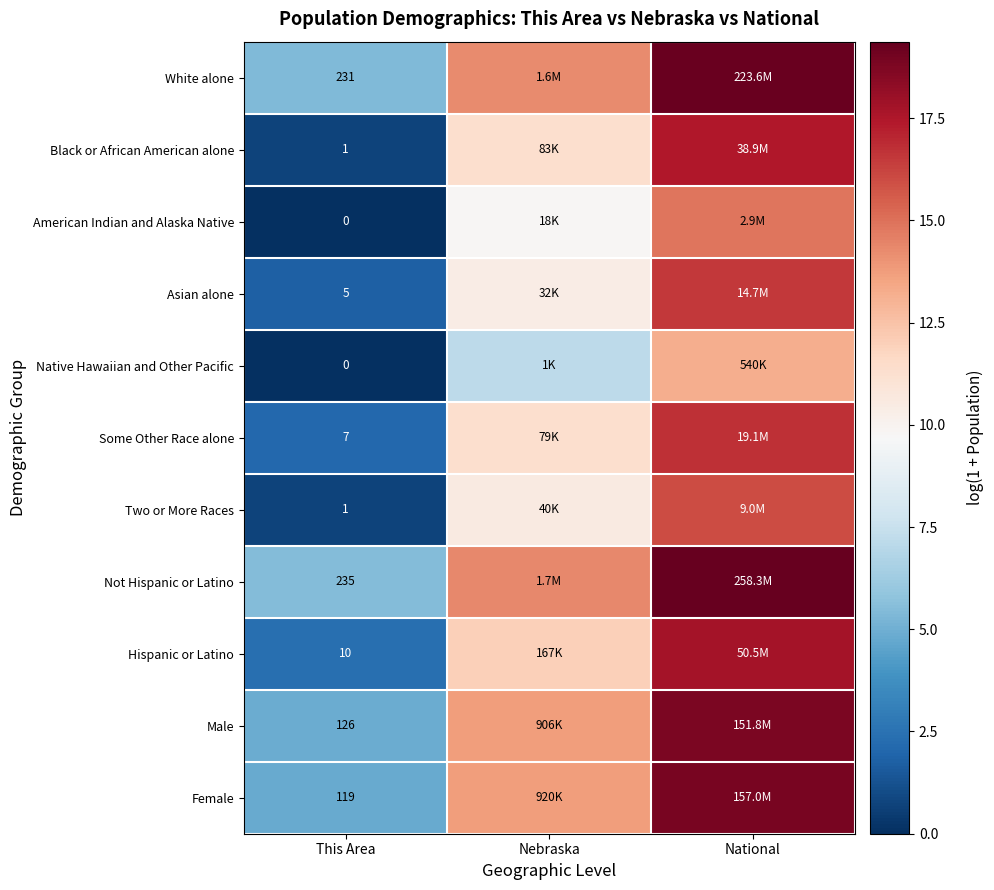

How many values in American Indian and Alaska Native are above zero?

2